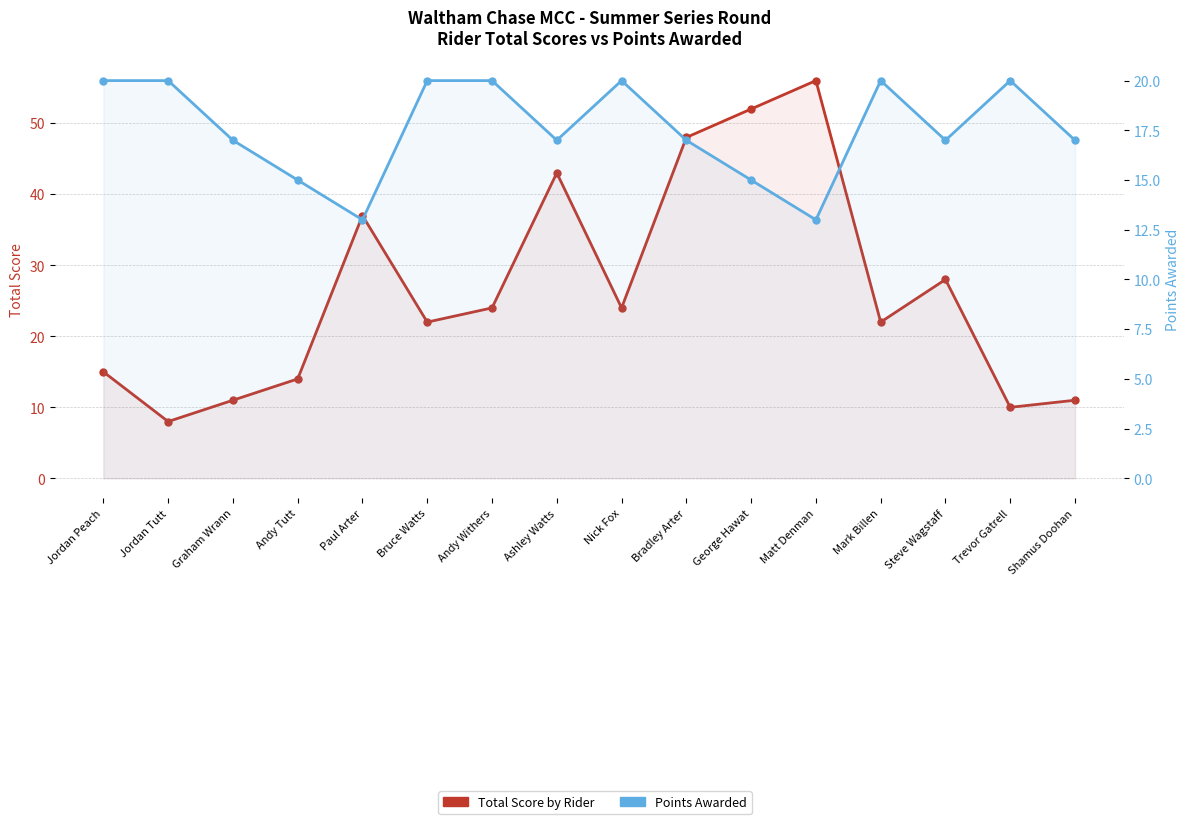

How many data points in Total Score by Rider are above 24?

6